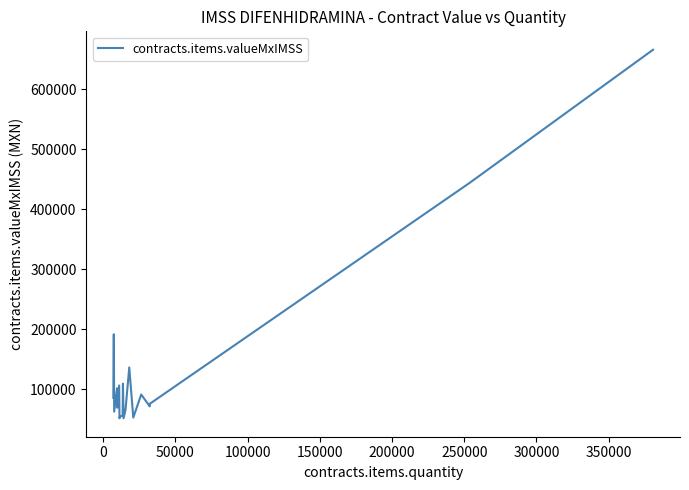

What is the maximum value shown in the chart?

666249.5